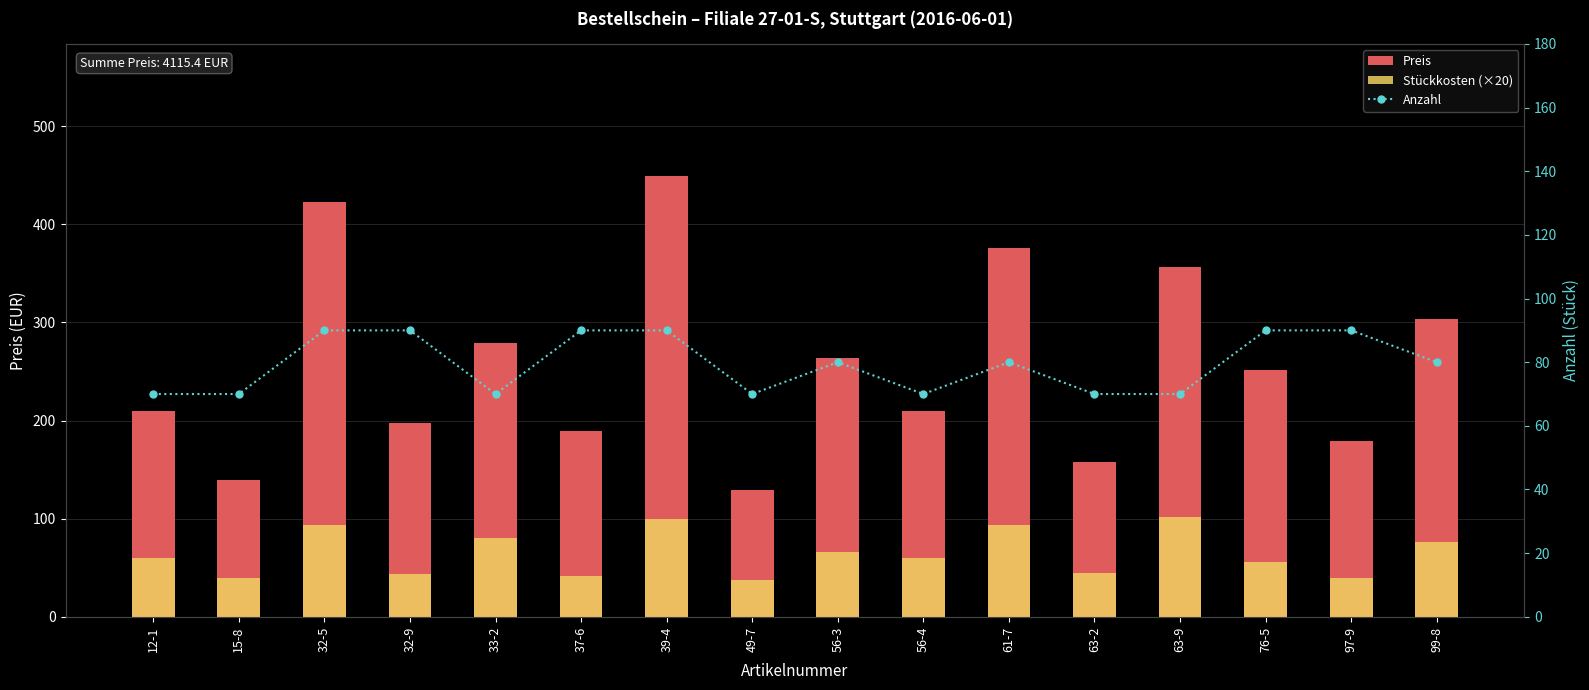

How many values in the Anzahl series are below 80?

7